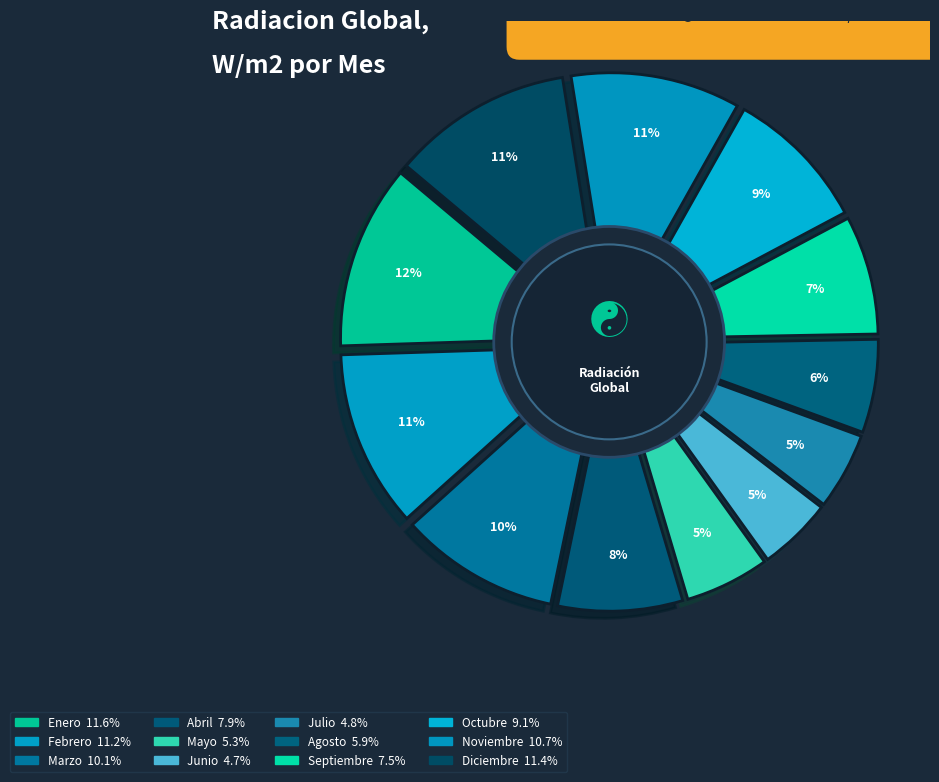

Is there any slice that represents more than half of the pie?

No